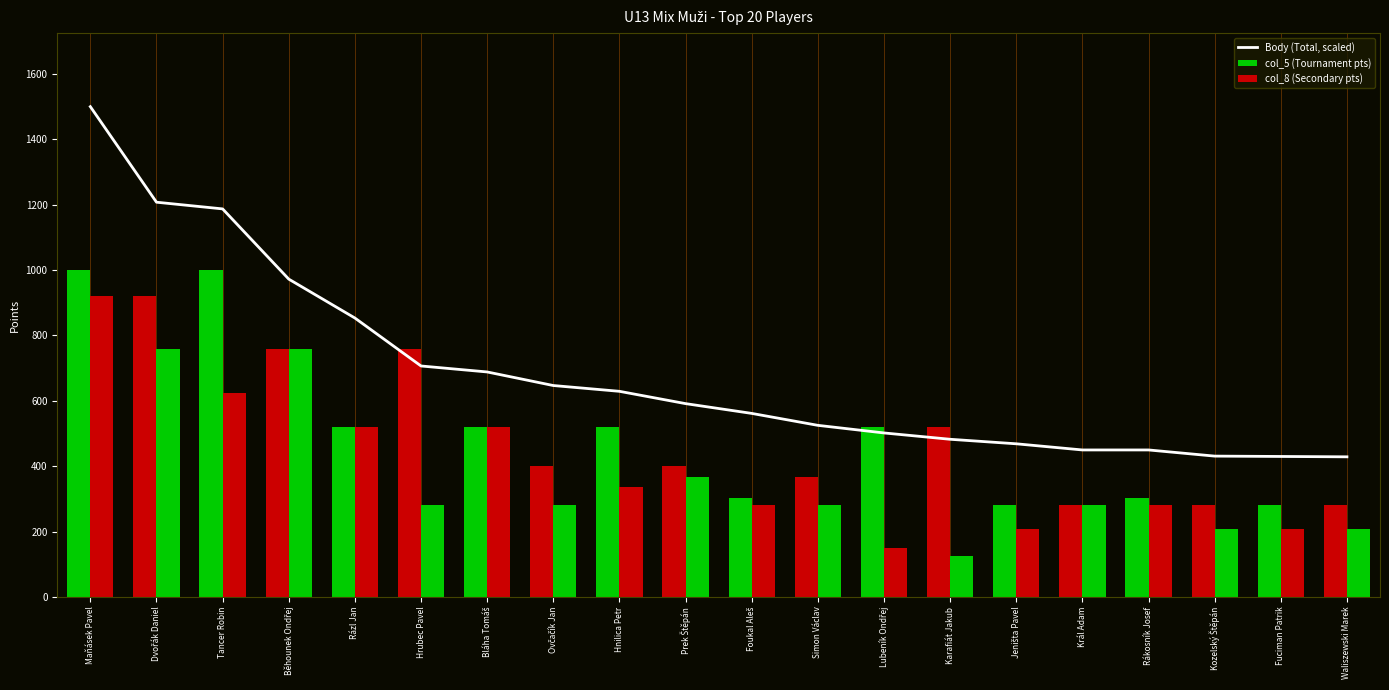

What is the label of the 8th bar from the right?

Lubeník Ondřej